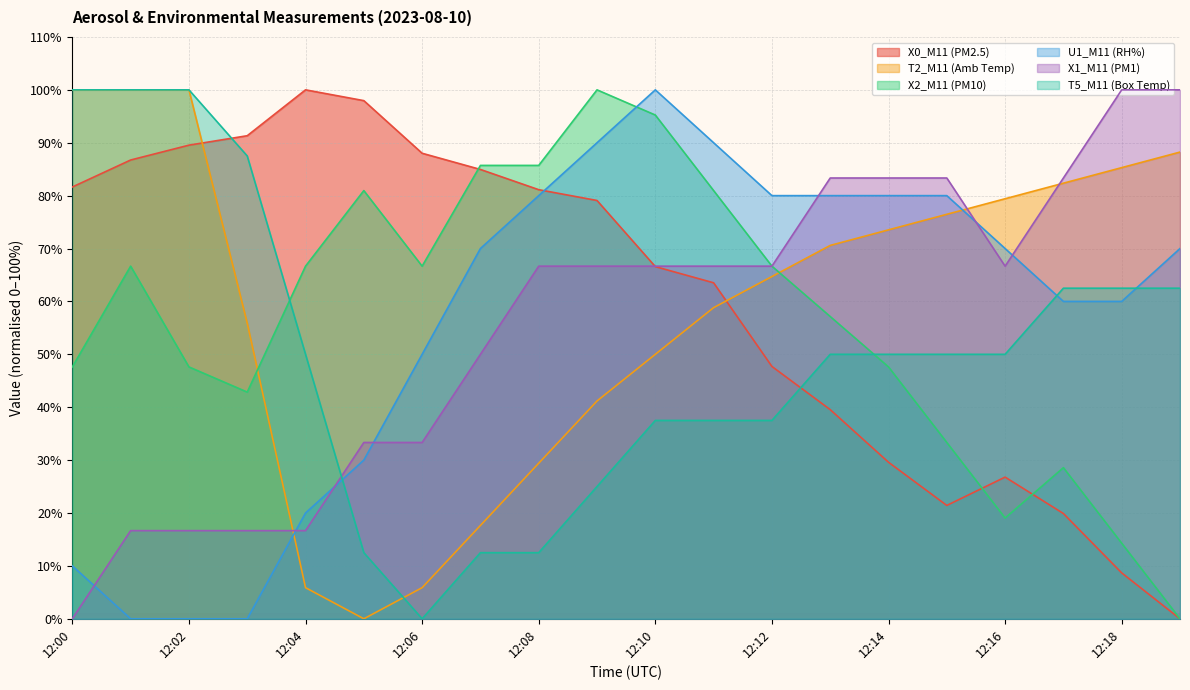

At 12:19, list the series in order from largest to smallest.

X1_M11 (PM1), T2_M11 (Amb Temp), U1_M11 (RH%), T5_M11 (Box Temp), X0_M11 (PM2.5), X2_M11 (PM10)